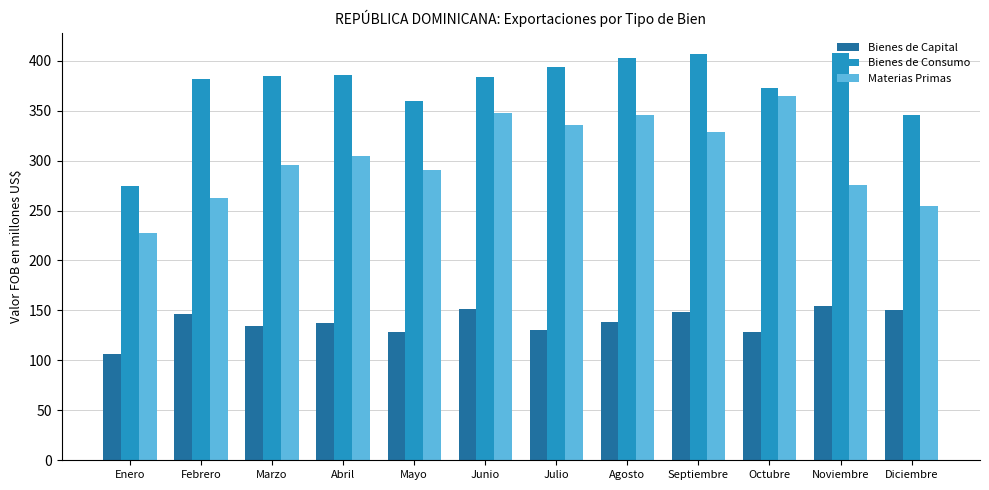

Is it true that Materias Primas equals 262.4 at Febrero?

True